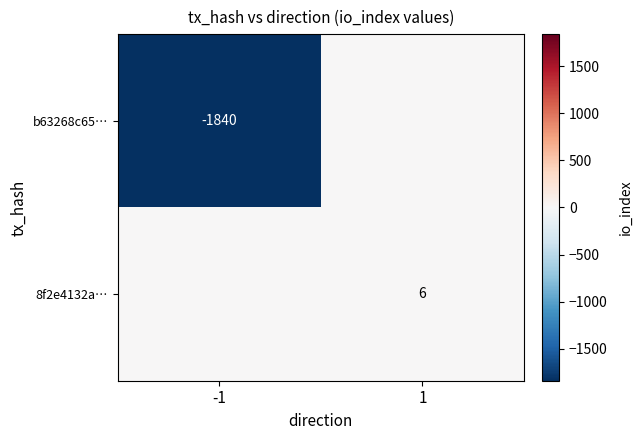

The value of b63268c65… at -1 is -1840. True or false?

True